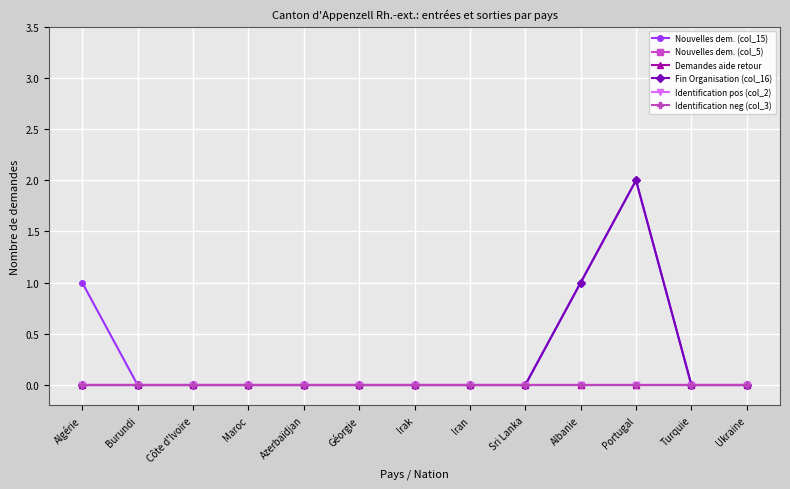

True or false: Fin Organisation (col_16) and Nouvelles dem. (col_15) cross at least once.

False